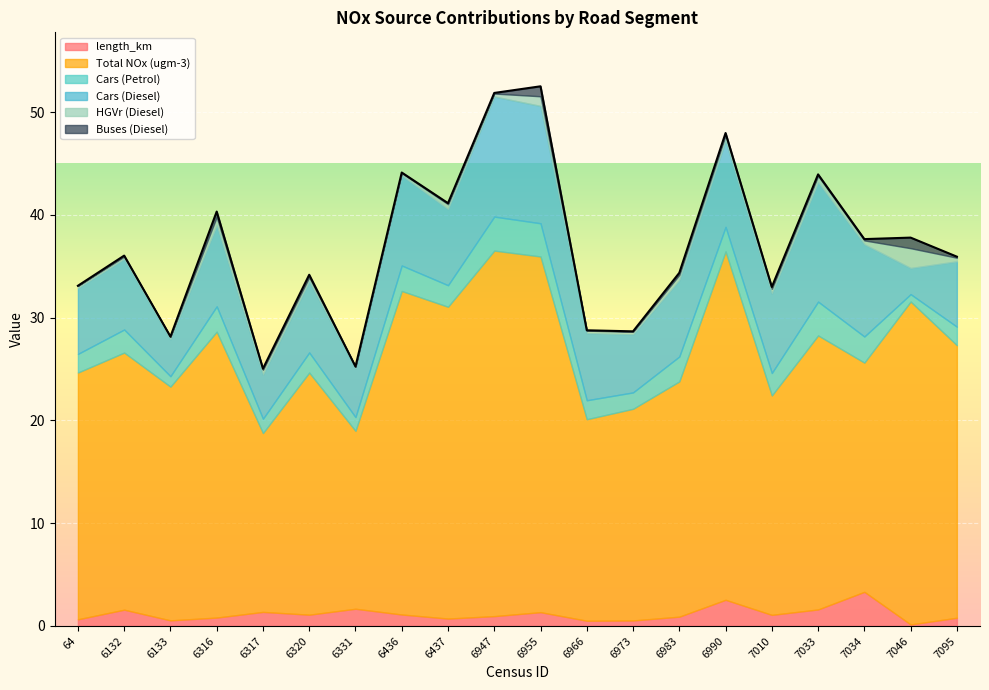

What is the greatest value displayed?

35.6